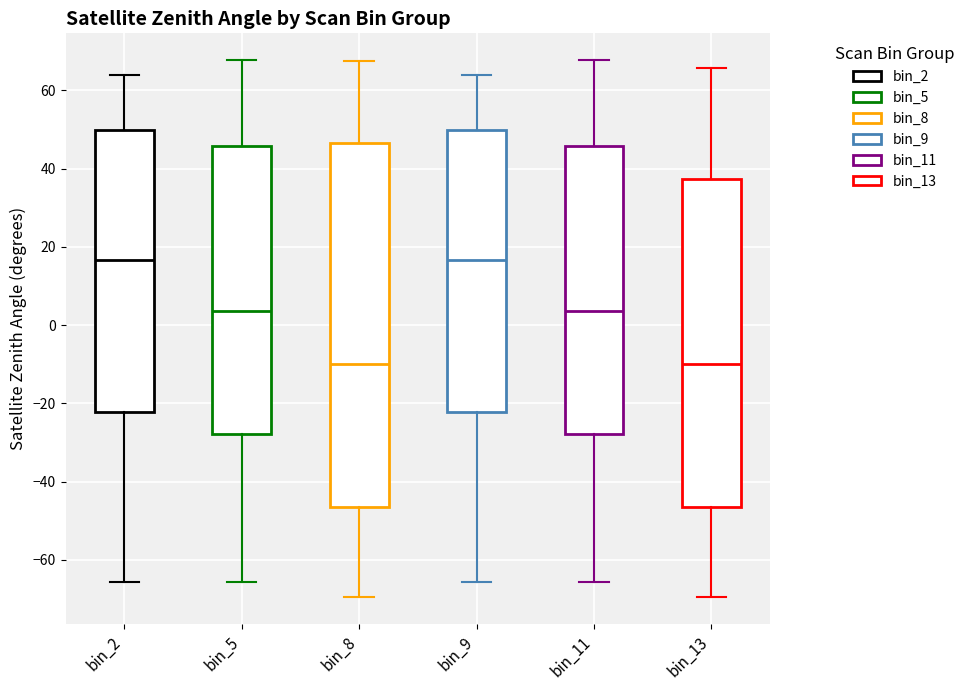

Which box is the tallest, from its lower edge to its upper edge?

bin_8